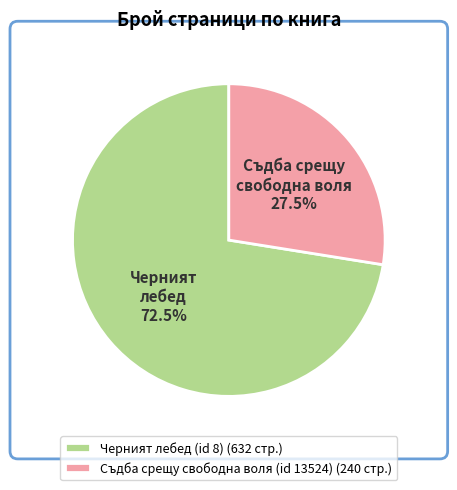

Between Съдба срещу свободна воля (id 13524) (240 стр.) and Черният лебед (id 8) (632 стр.), which is larger?

Черният лебед (id 8) (632 стр.)